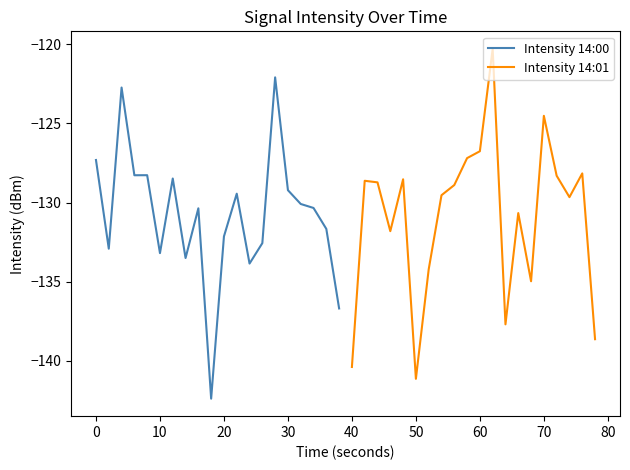

What is the minimum value for Intensity 14:01?

-141.1